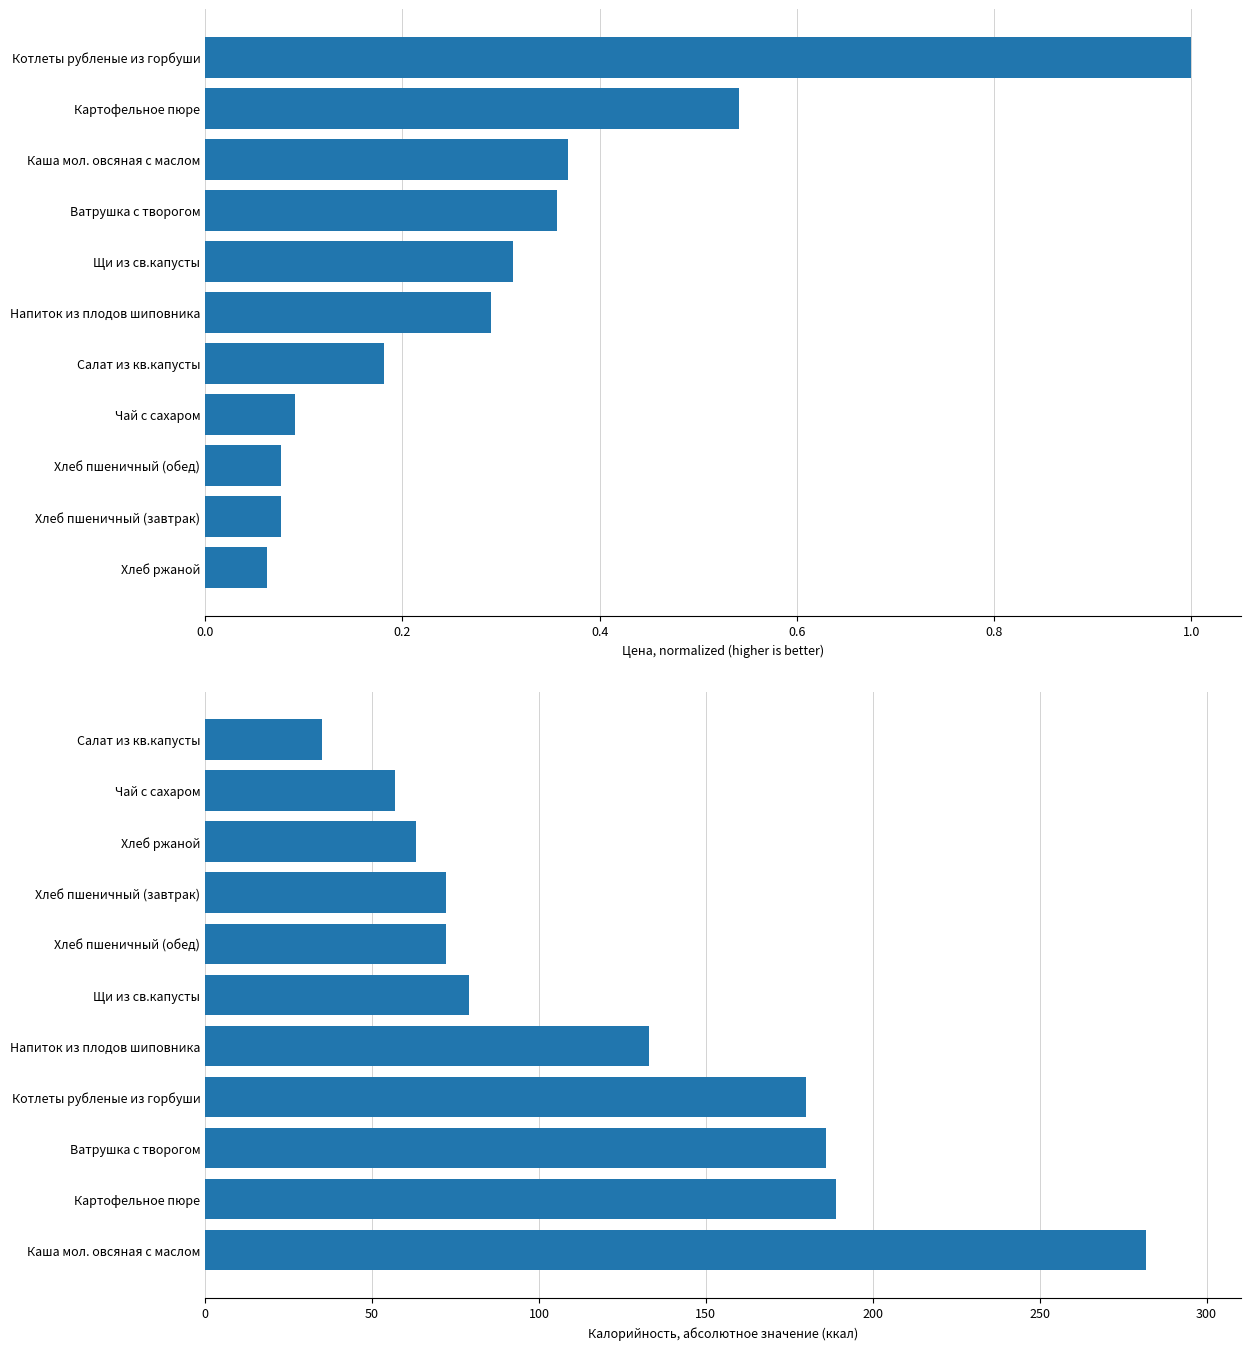

Reading left to right, what are all the values shown in this chart?

Цена (normalized): 0.1	0.1	0.1	0.1	0.2	0.3	0.3	0.4	0.4	0.5	1.0
Калорийность: 282.0	189.0	186.0	180.0	133.0	79.0	72.0	72.0	63.0	57.0	35.0